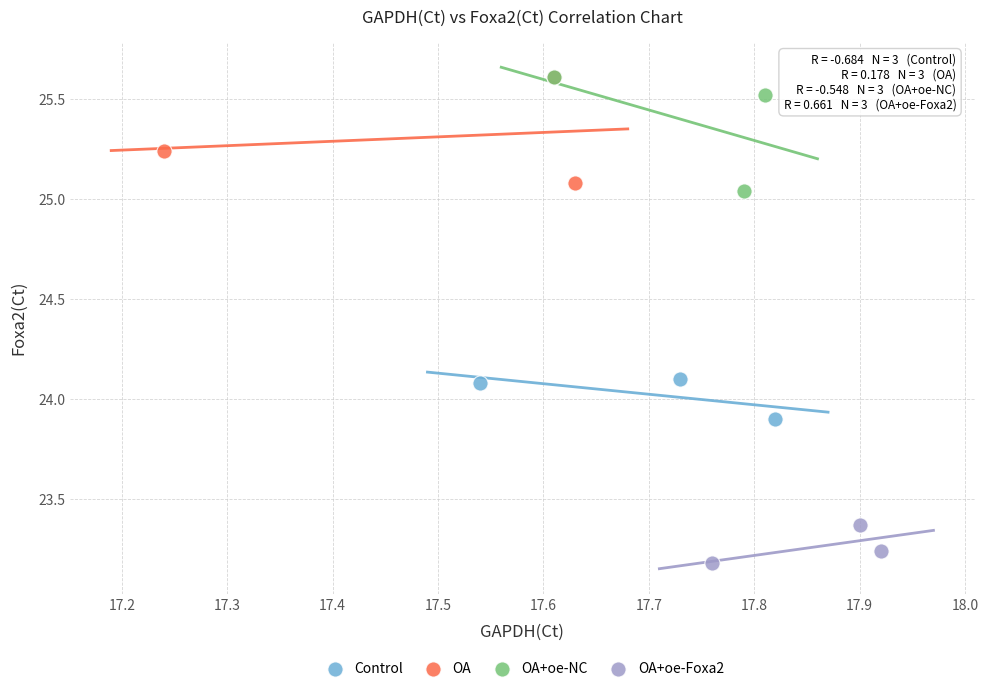

Which series reaches the minimum Y coordinate?

OA+oe-Foxa2